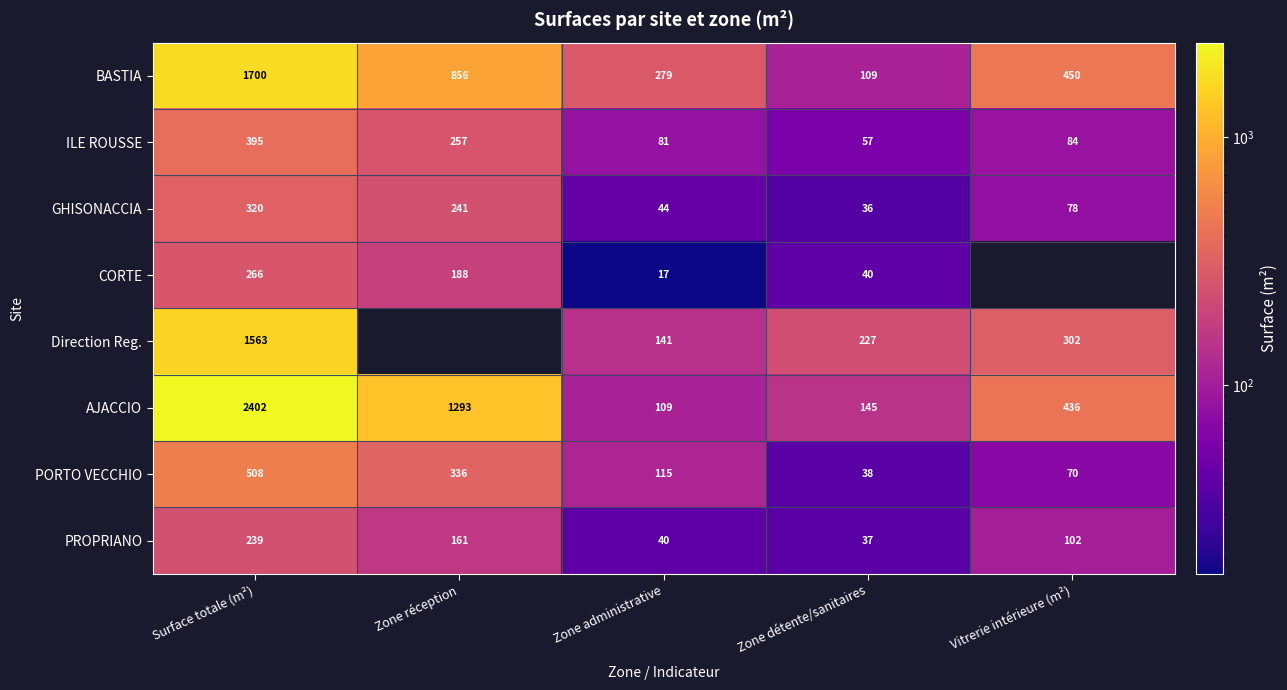

What is the difference between the highest and lowest values at Vitrerie intérieure (m²)?

380.0